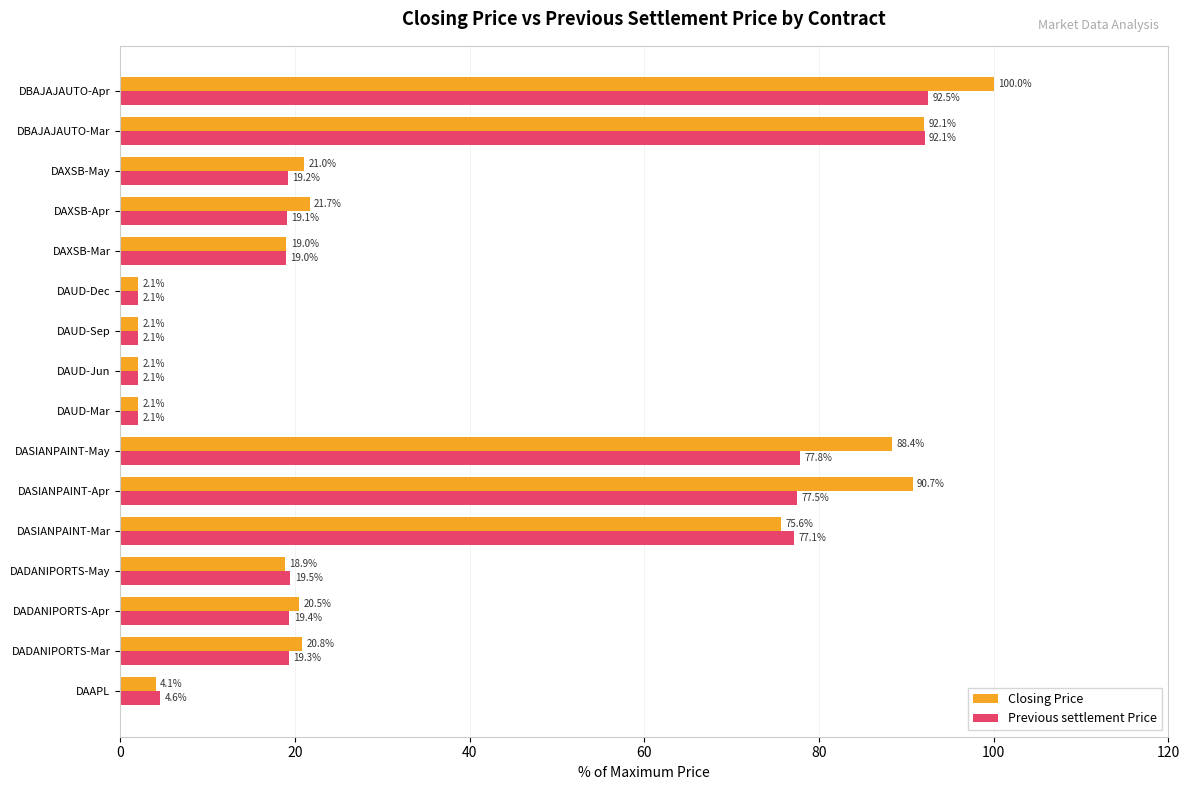

At how many categories does at least one series exceed 52?

5